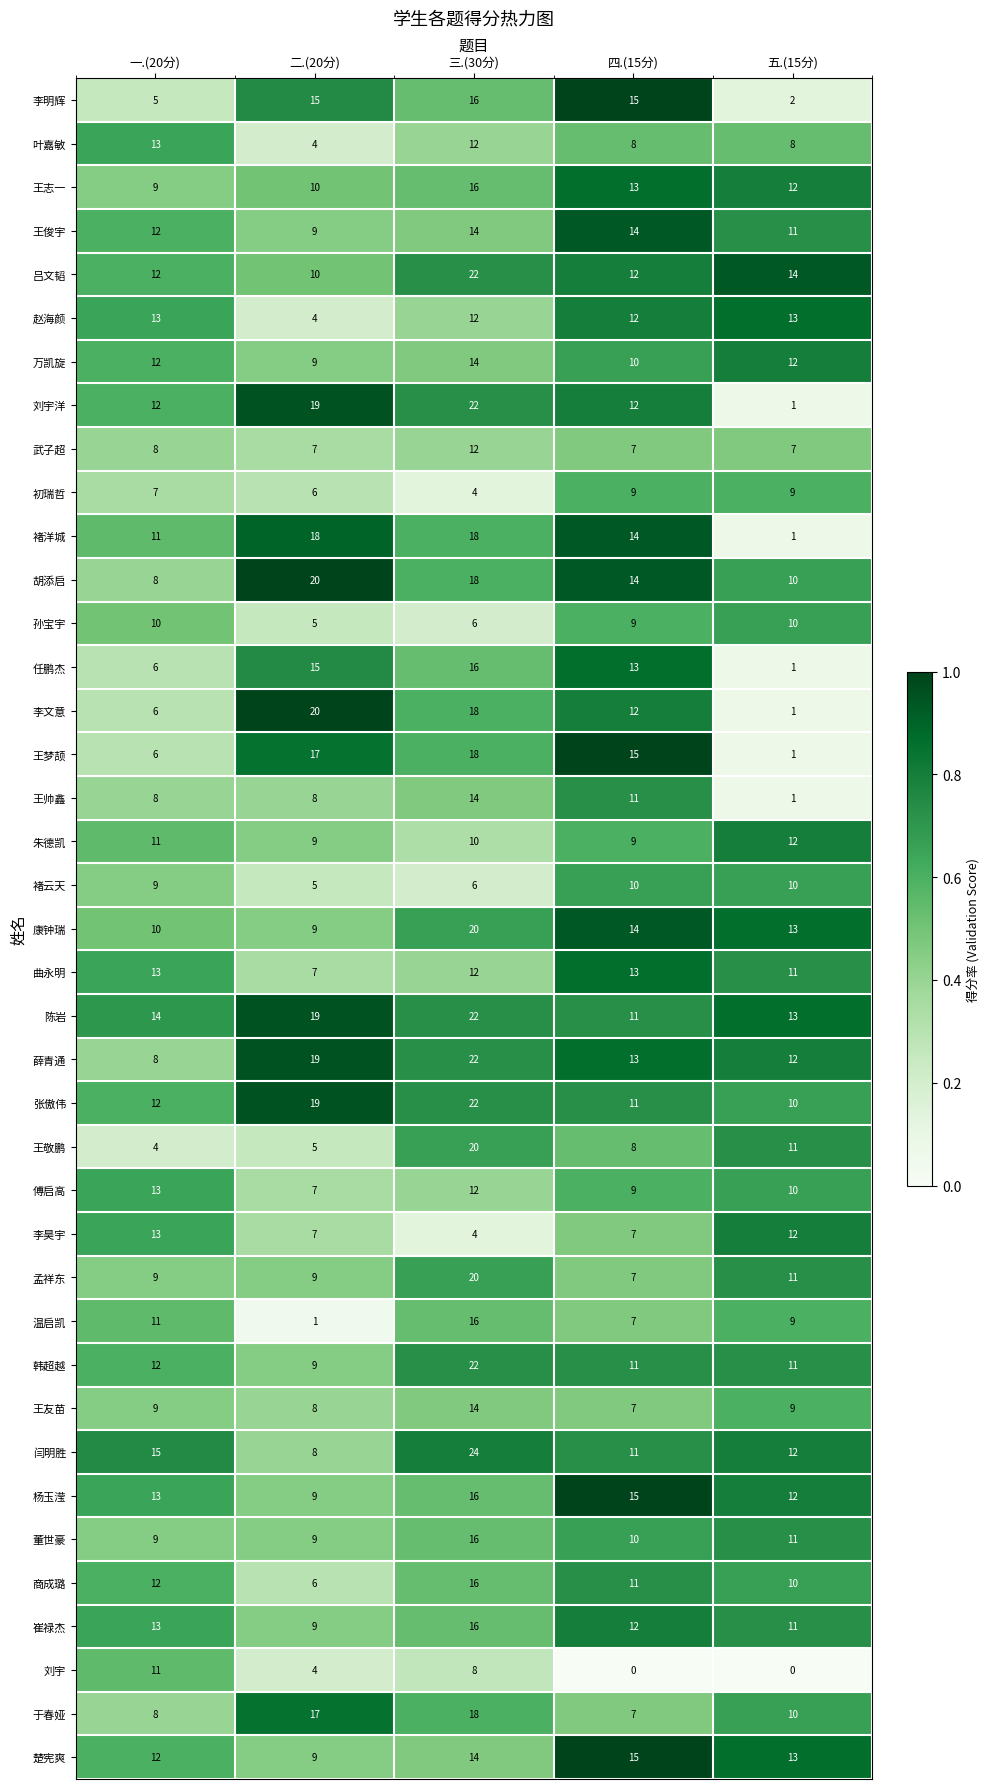

What is the sum of all 李昊宇 values?

43